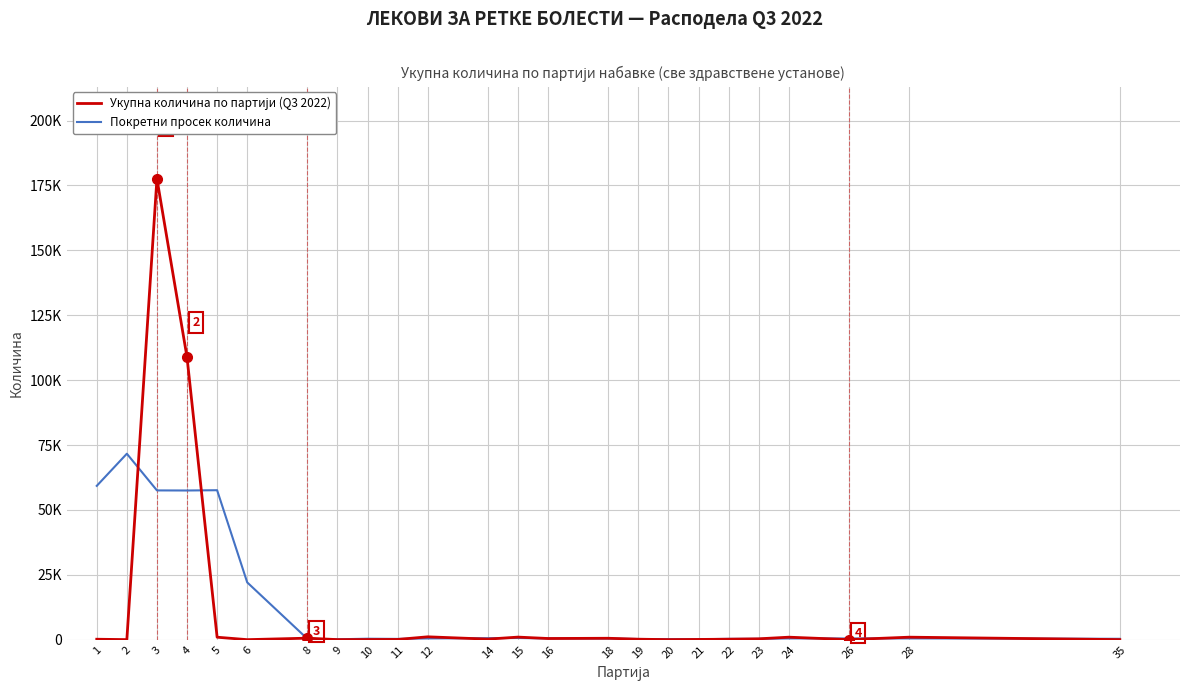

Which label corresponds to the largest value in the chart?

3